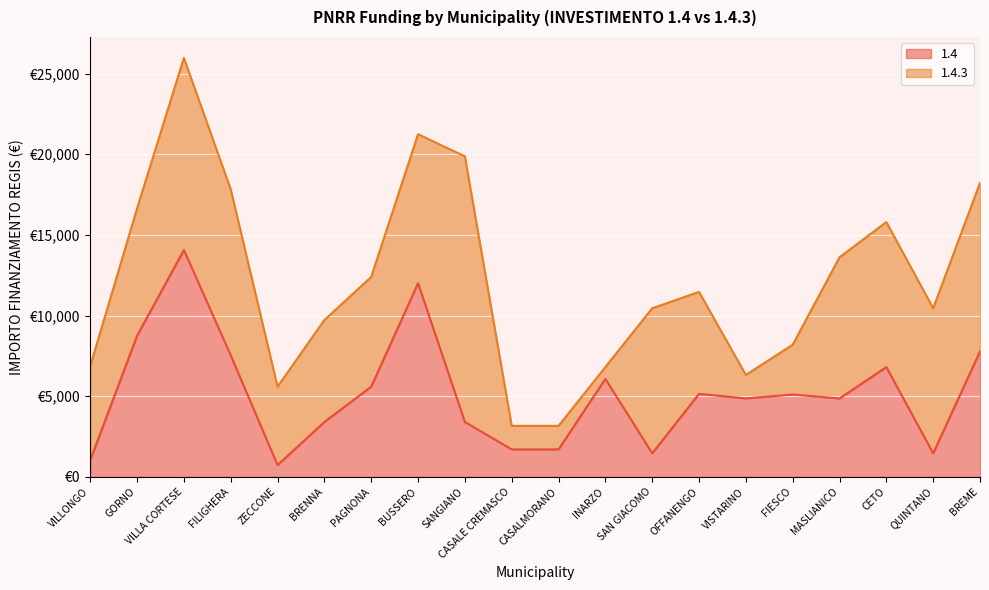

What is the change in value from CASALMORANO to QUINTANO?

-243